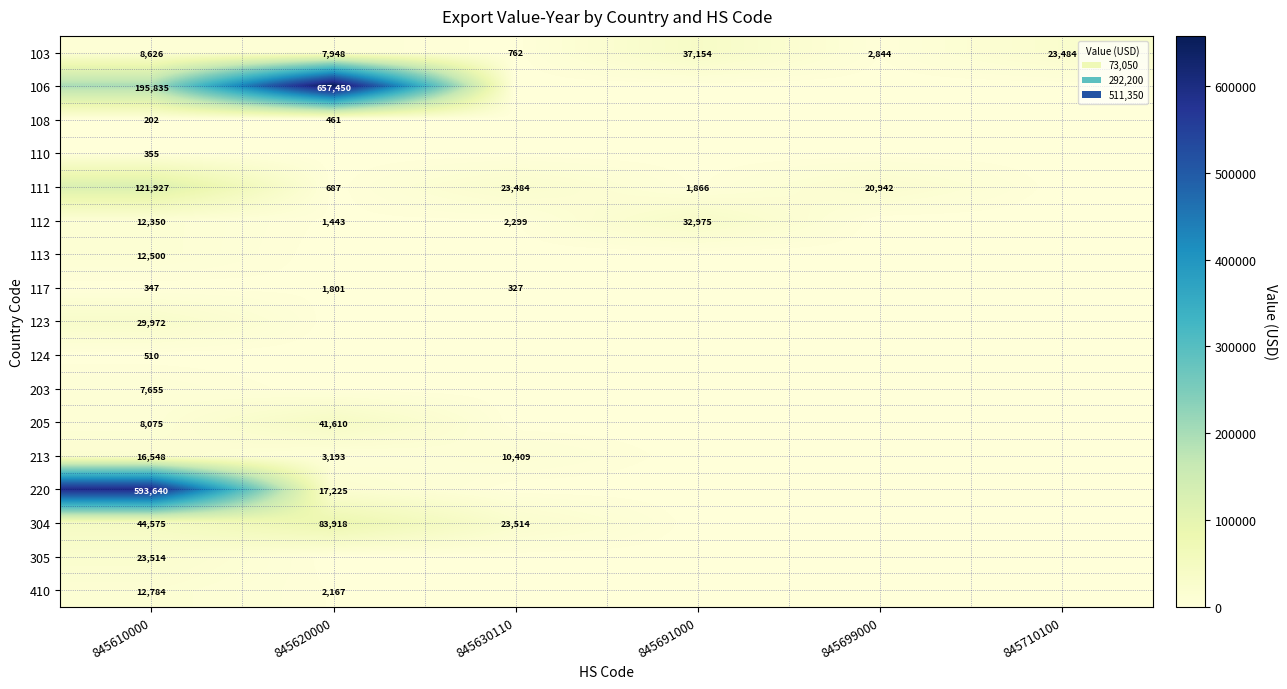

Count the number of categories in the chart.

6